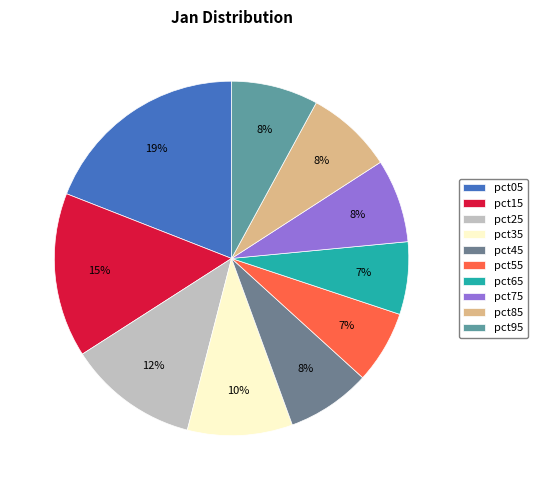

Combined, what portion of the pie is pct45 and pct95?

15.6%